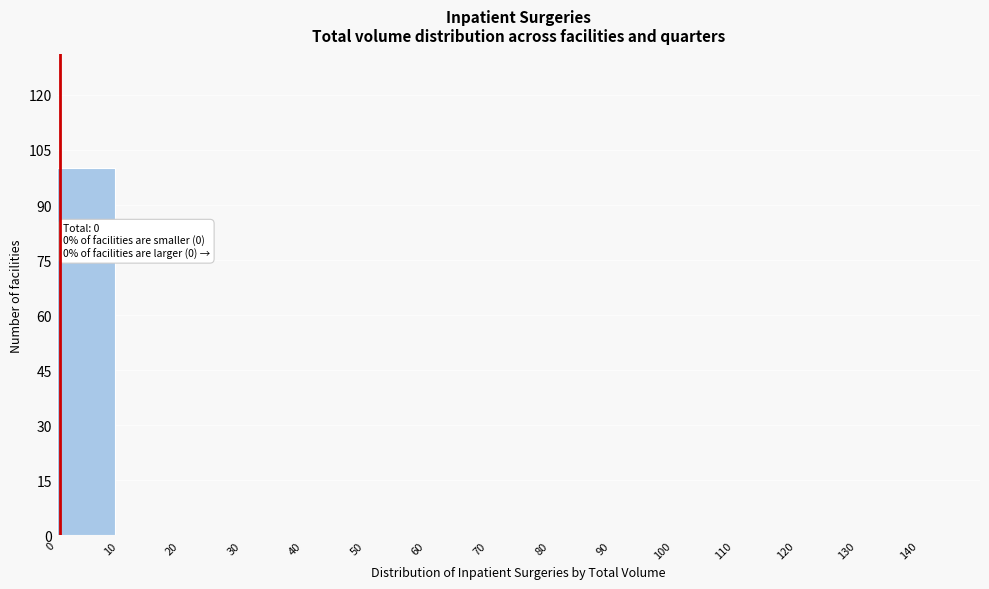

Which range on the x-axis has the tallest bar?

0 to 10